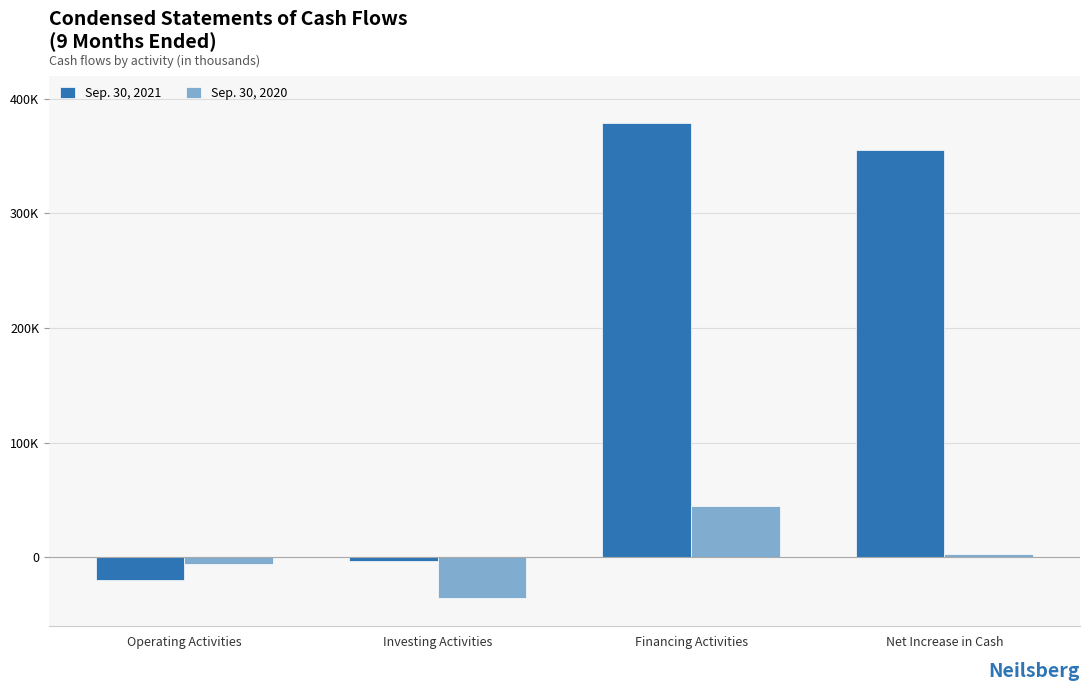

Which series changed the most between Investing Activities and Financing Activities?

Sep. 30, 2021